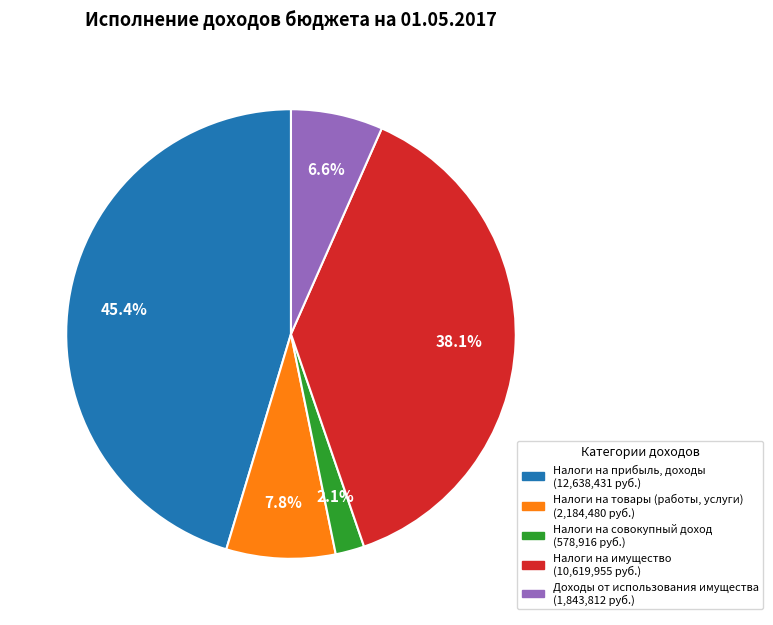

Does any single category account for the majority?

No